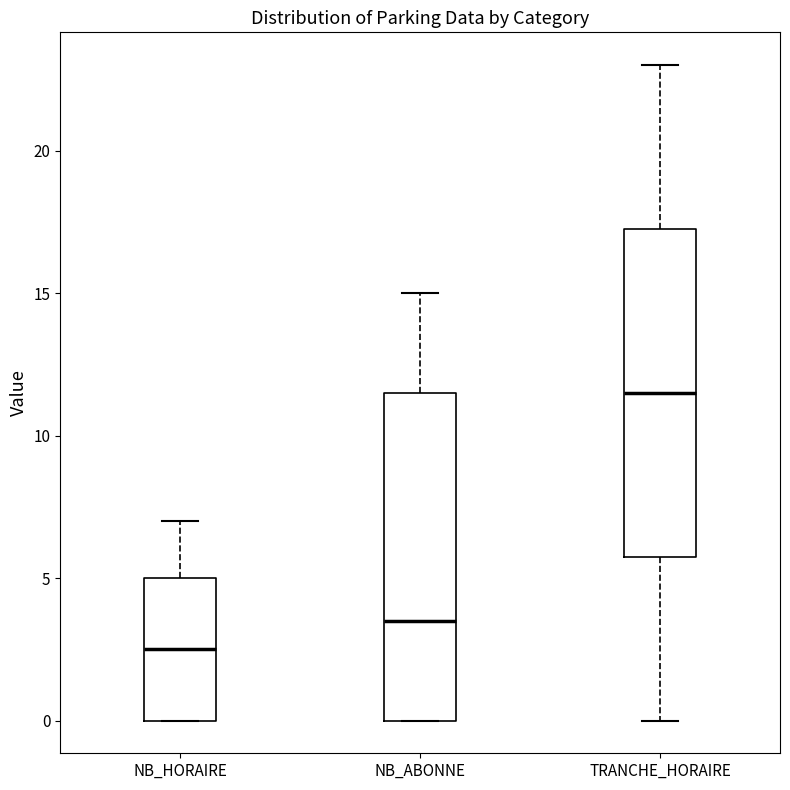

Which box's median line is the highest?

TRANCHE_HORAIRE